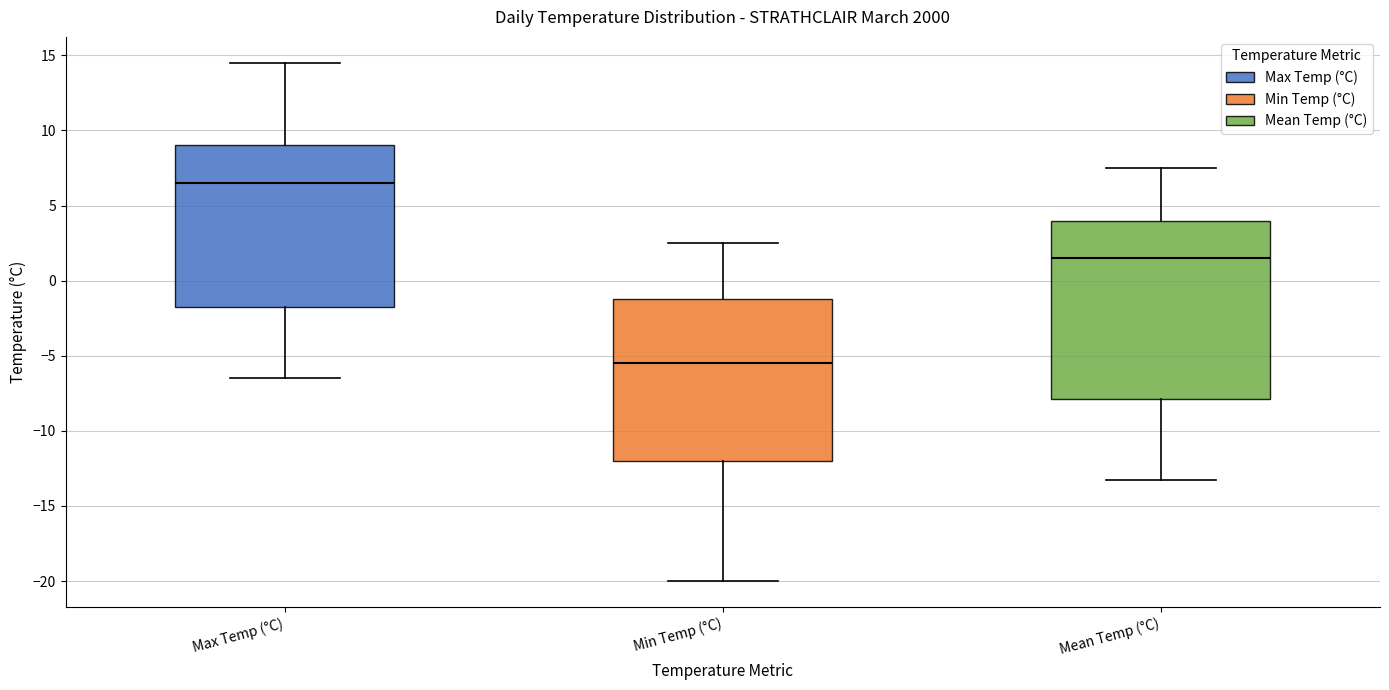

Reading left to right, read every box against the y-axis: the position of its median line, the range the box covers, and the ends of its whiskers. The values are not printed on the chart, so give them approximately, as read against the axis.

Max Temp (°C): median 6.5, box -1.5 to 9.0, whiskers -6.5 to 14.5
Min Temp (°C): median -5.5, box -12.0 to -1.0, whiskers -20.0 to 2.5
Mean Temp (°C): median 1.5, box -8.0 to 4.0, whiskers -13.5 to 7.5